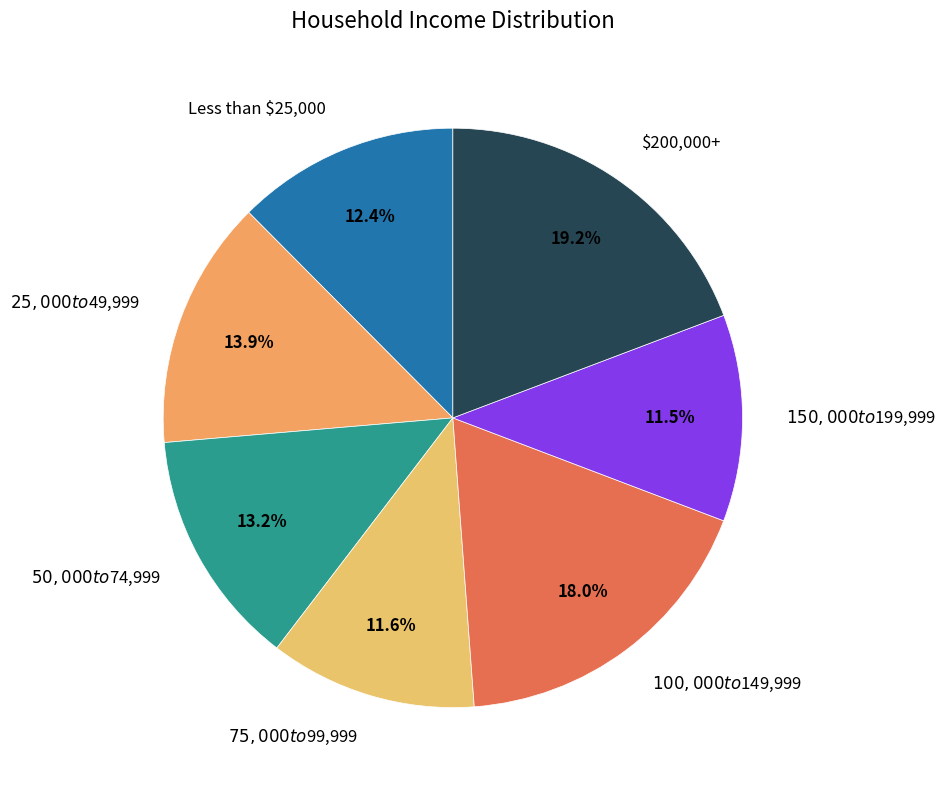

Count the number of slices in the pie.

7